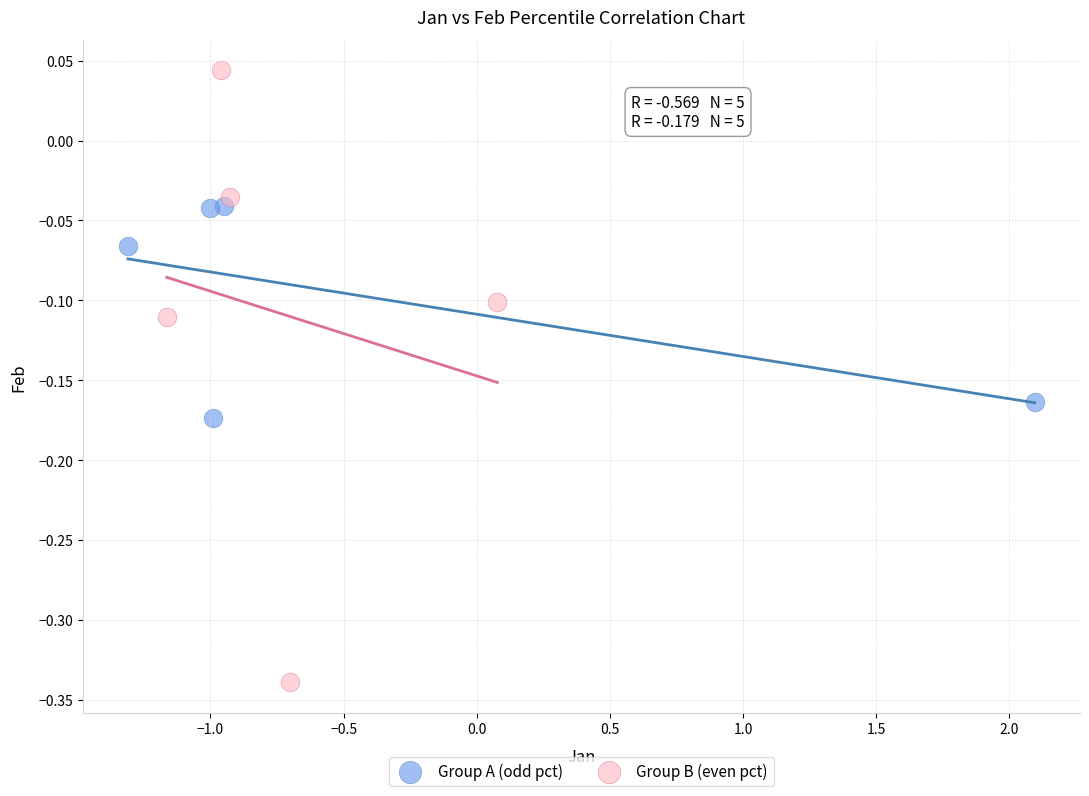

Which series contains the highest Y value?

Group B (even pct)